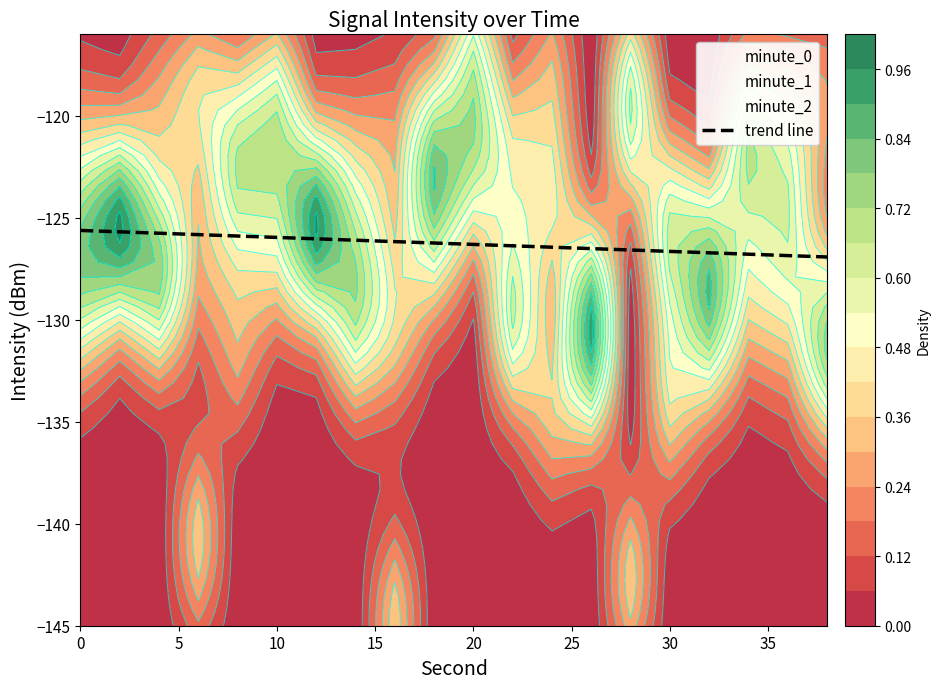

What is the greatest value displayed?

-125.6